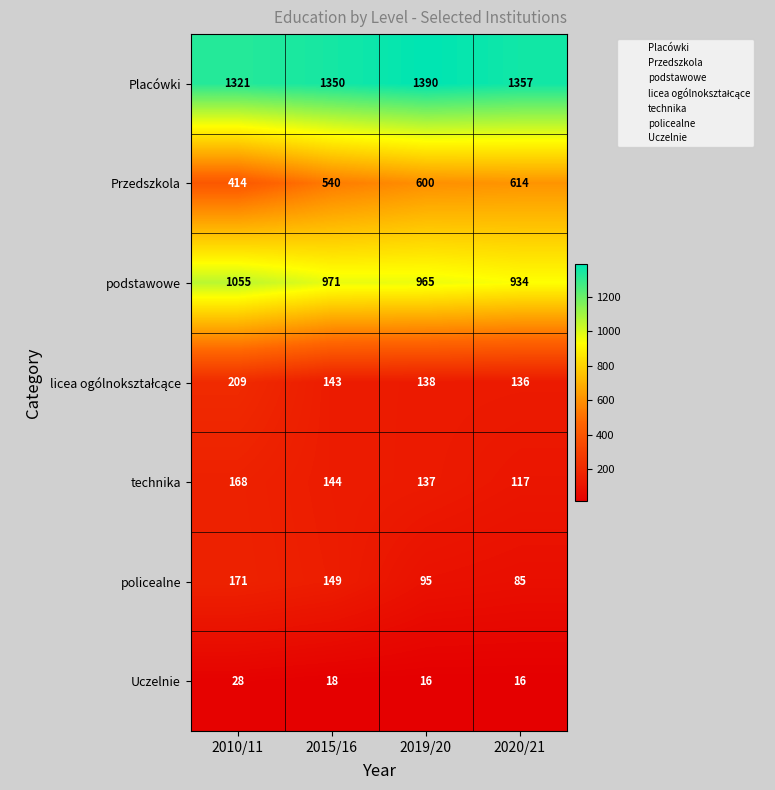

Rank the categories by technika value from lowest to highest.

2020/21, 2019/20, 2015/16, 2010/11